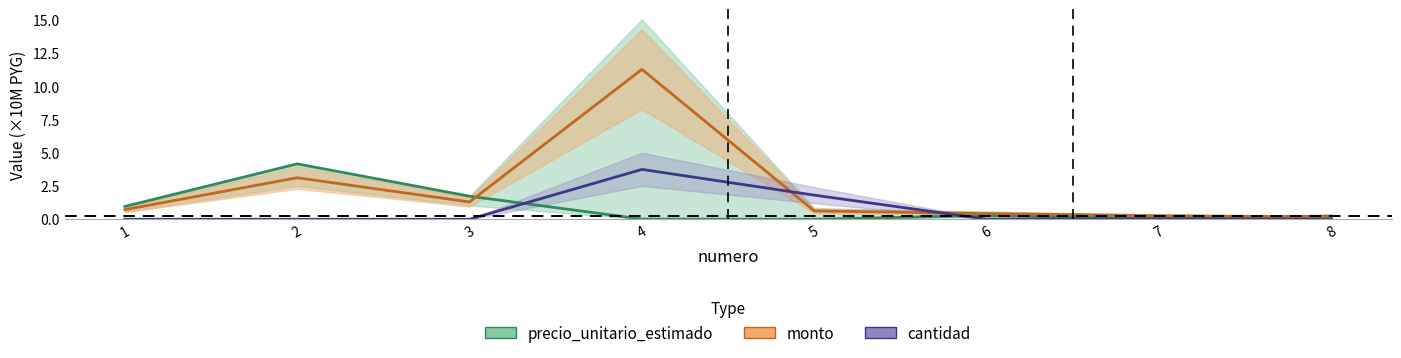

Which series has the largest range (max minus min)?

monto